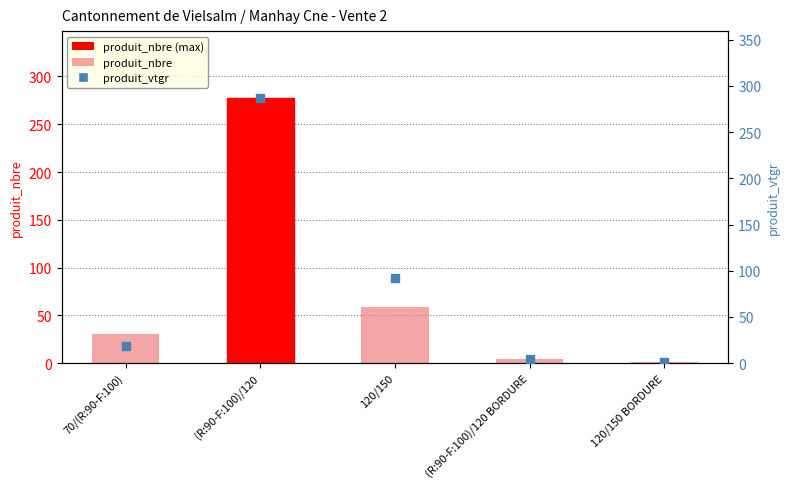

Which series reaches the minimum Y coordinate?

produit_nbre